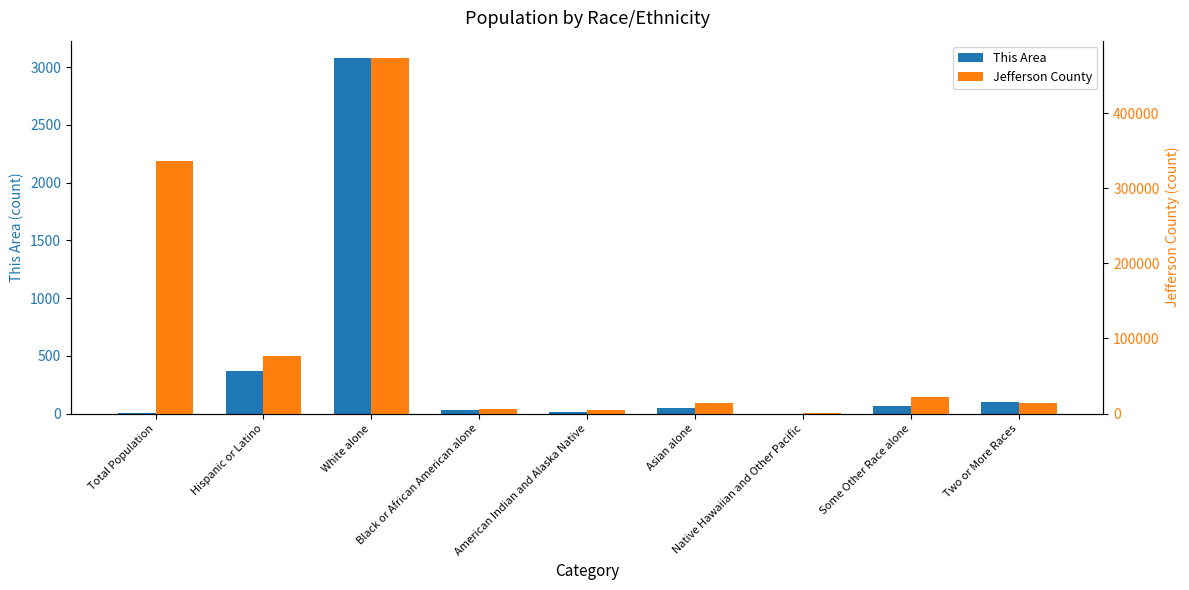

Between Asian alone and Some Other Race alone, which series saw the biggest shift?

Jefferson County